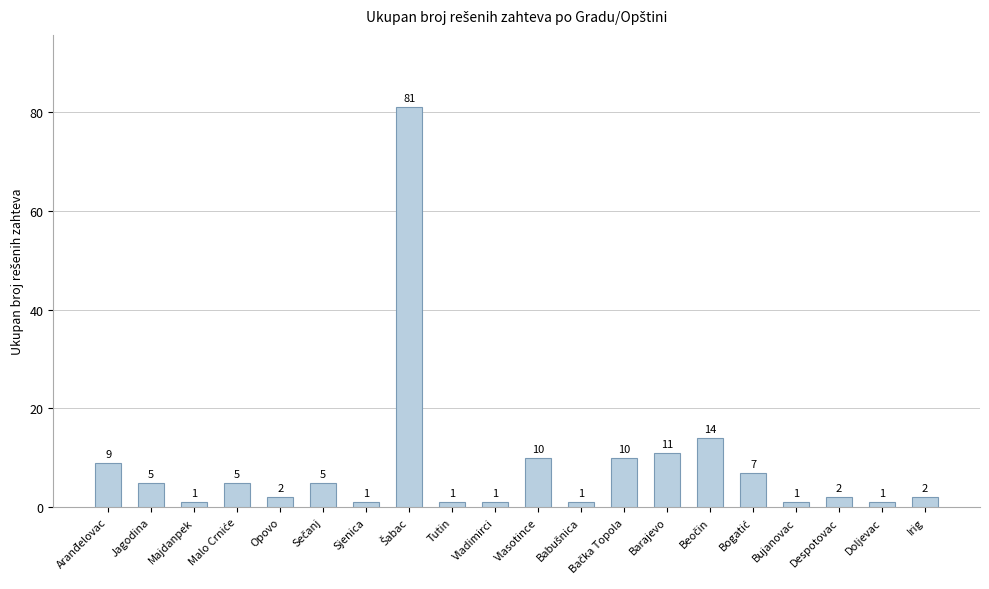

What position from the right is Despotovac?

3